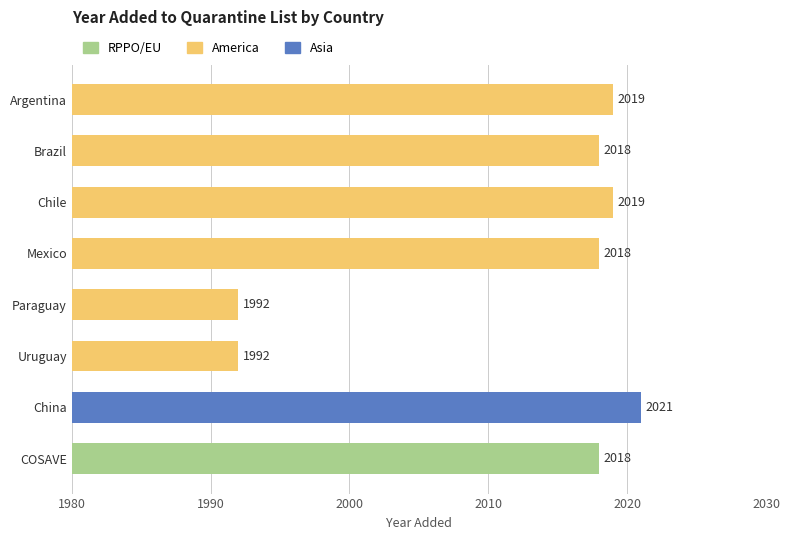

Reading top to bottom, extract all data points from this chart.

Argentina=2019	Brazil=2018	Chile=2019	Mexico=2018	Paraguay=1992	Uruguay=1992	China=2021	COSAVE=2018